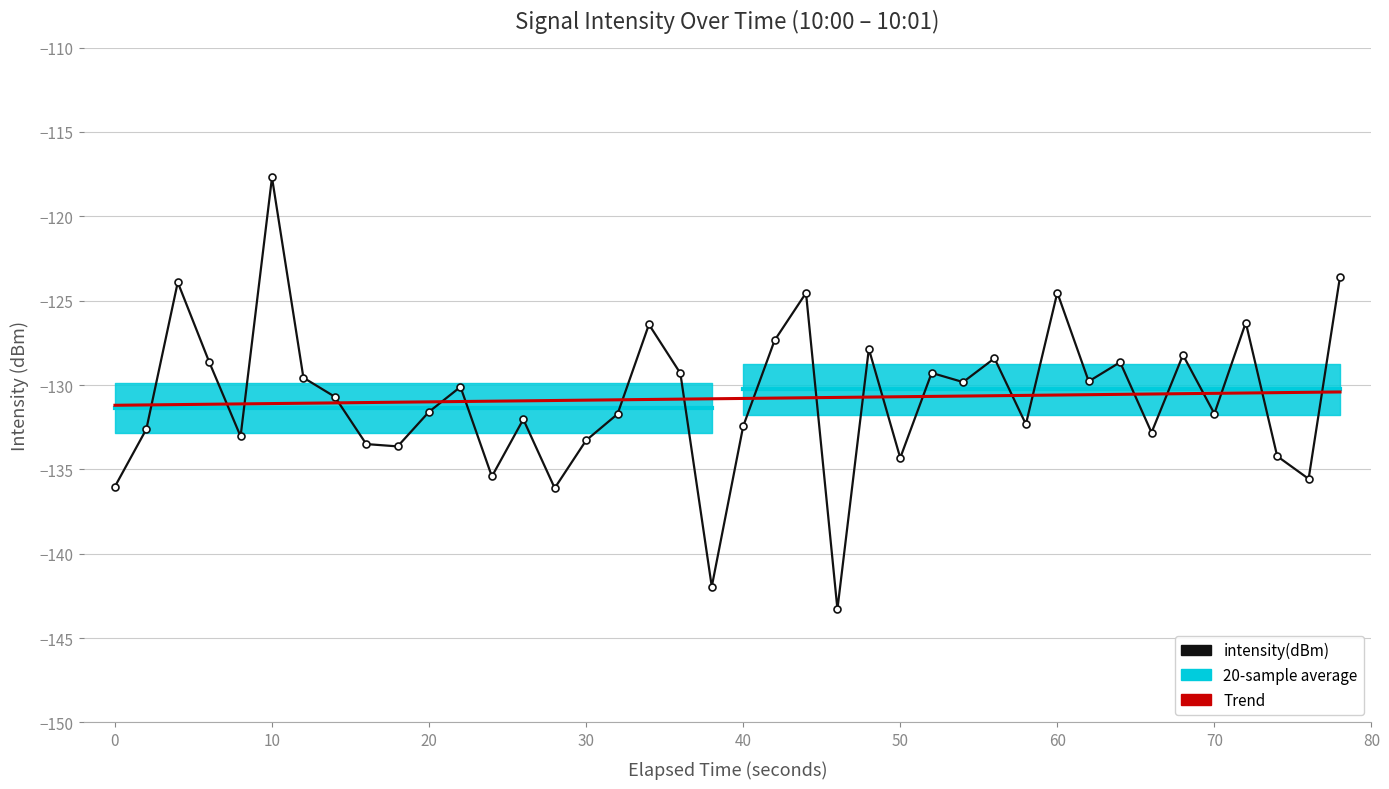

What is the sum of all values?

-5232.3